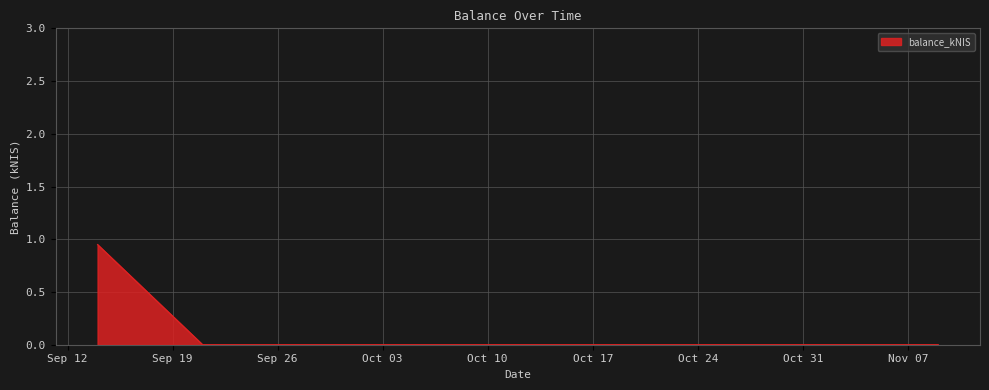

Reading left to right, list all the values displayed in this chart.

0.9	0.0	0.0	0.0	0.0